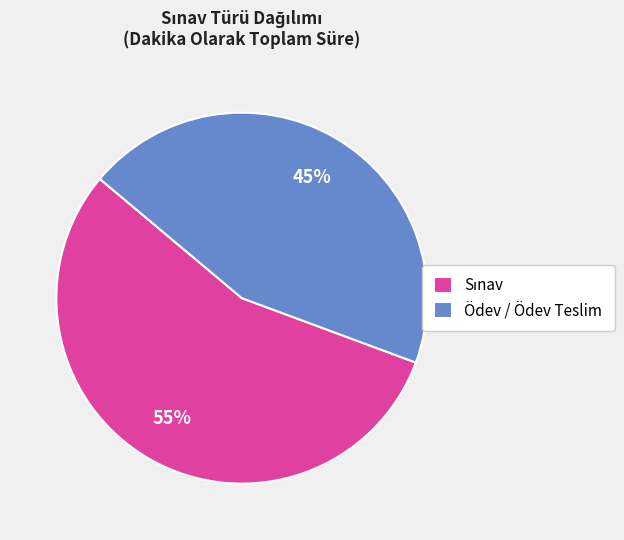

The Ödev / Ödev Teslim slice represents 59% of the pie. True or false?

False